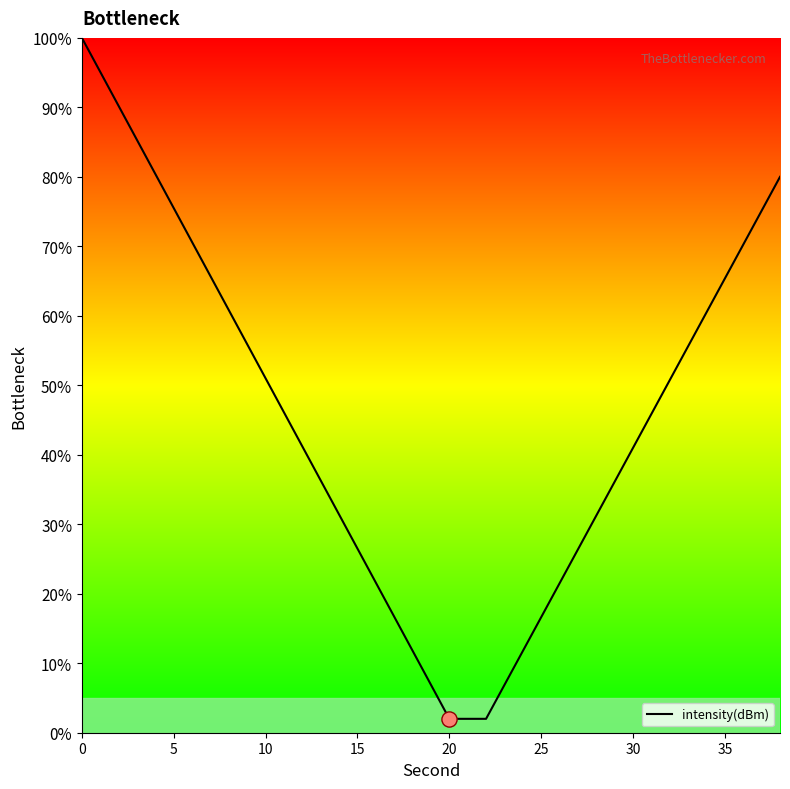

What is the minimum value shown in the chart?

2.0